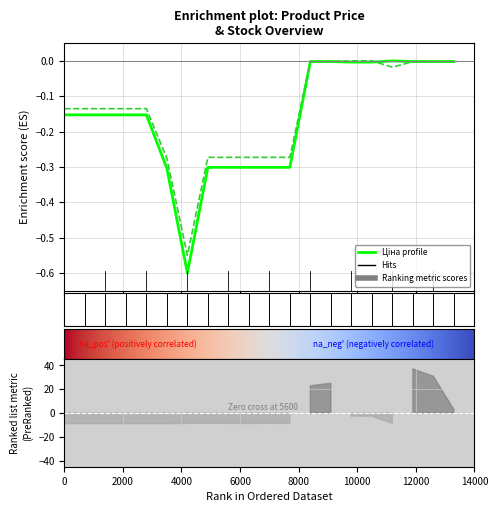

Count the number of data series in this chart.

2